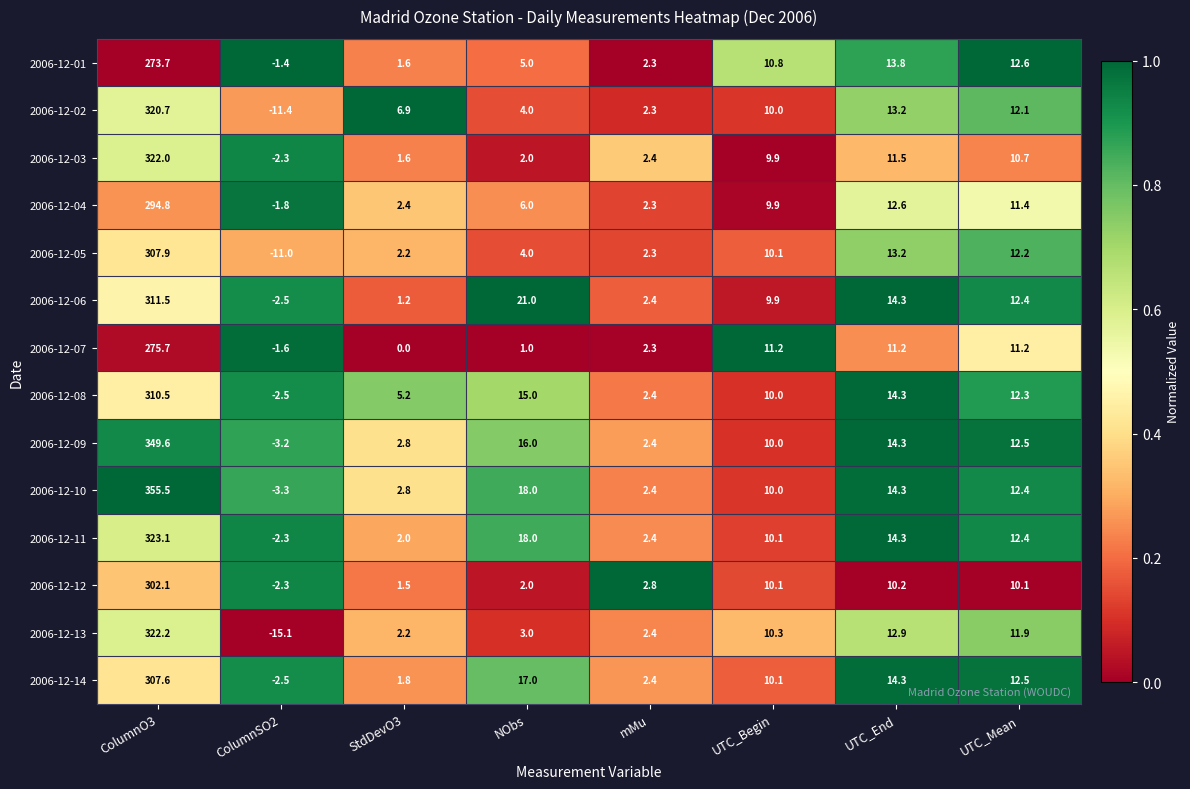

At which label is 2006-12-02 closest to 154?

UTC_End